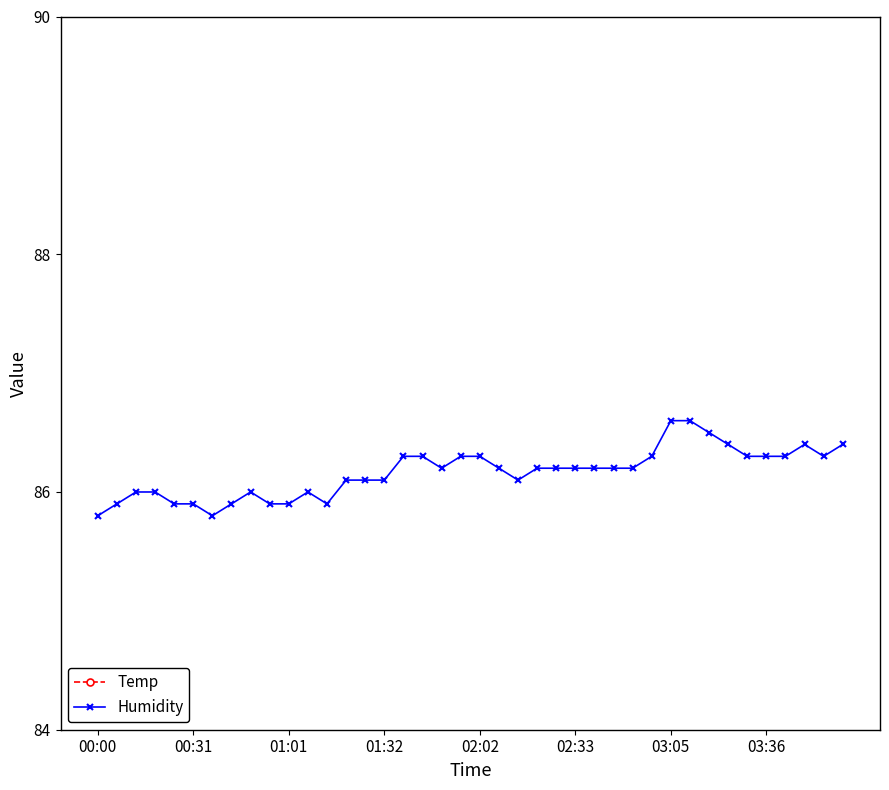

True or false: Humidity has a value of 55.4 at 02:02.

False